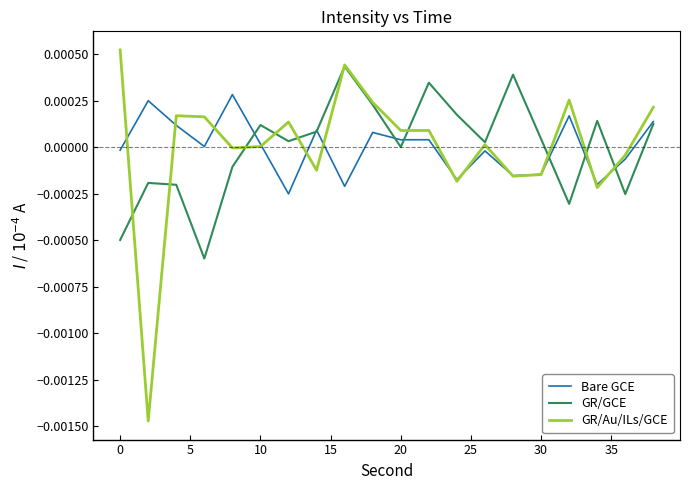

Which series has the largest range (max minus min)?

GR/Au/ILs/GCE